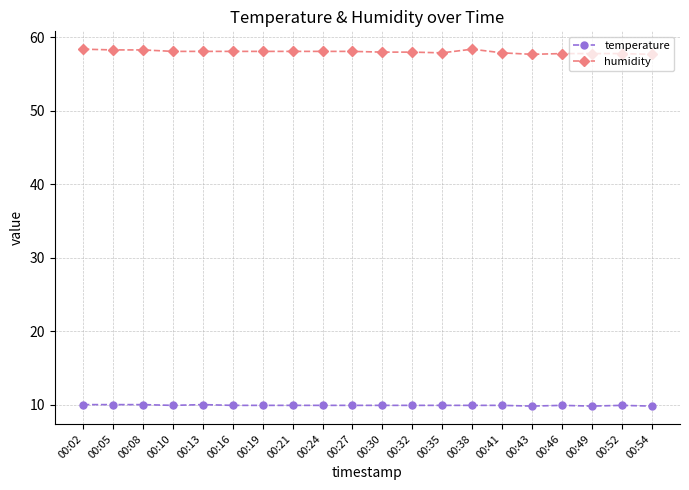

What is the smallest value displayed?

9.8